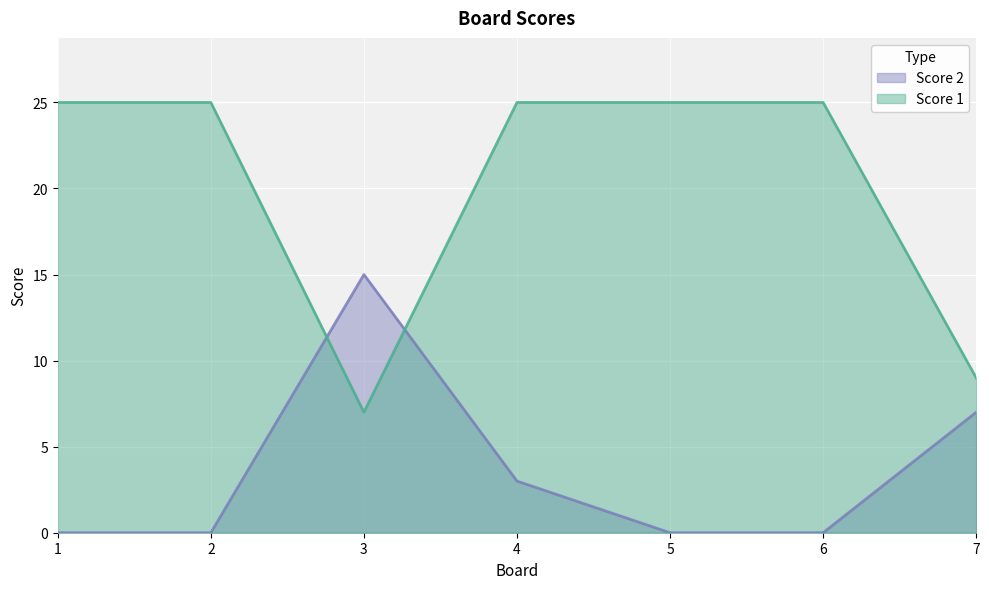

Reading left to right, list all the values displayed in this chart.

Score 1: 25	25	7	25	25	25	9
Score 2: 0	0	15	3	0	0	7